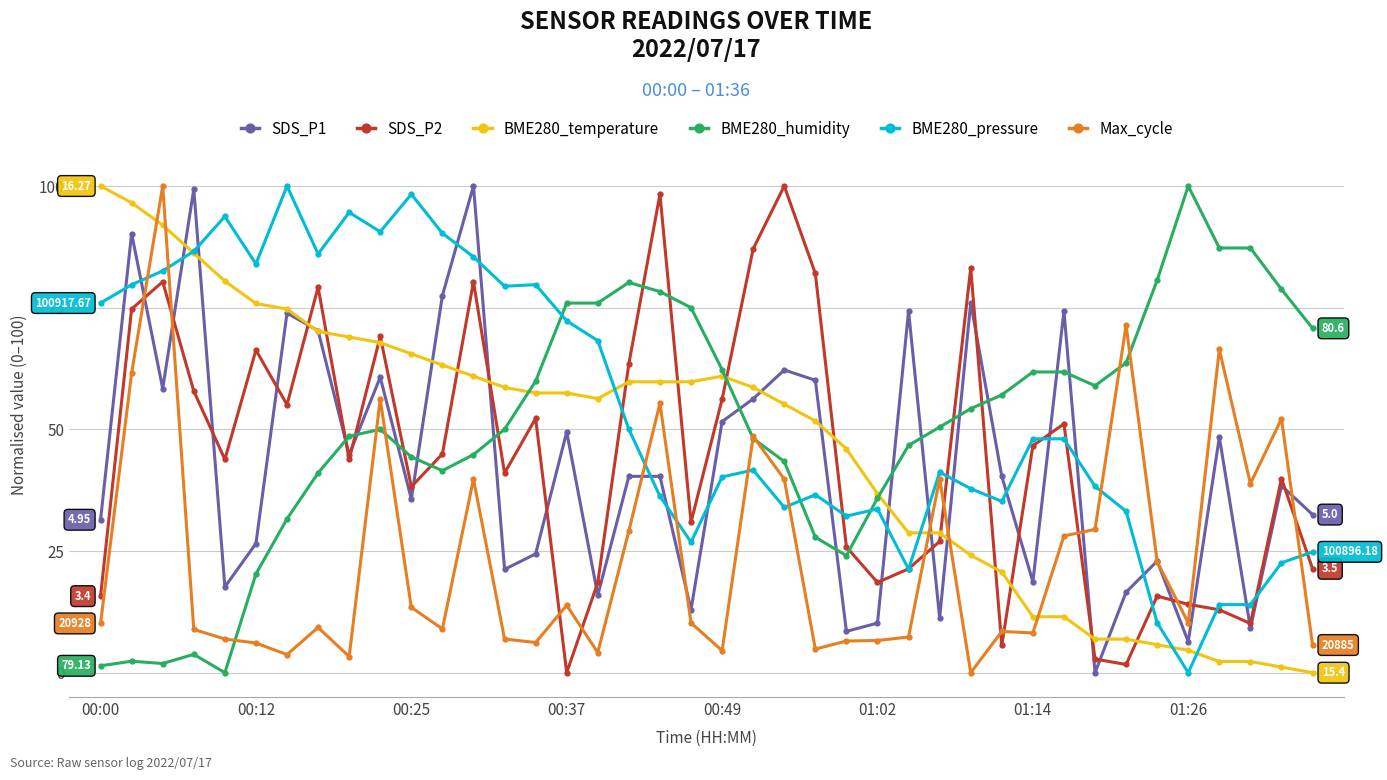

Which series ends up on top after the final intersection of Max_cycle and SDS_P2?

SDS_P2